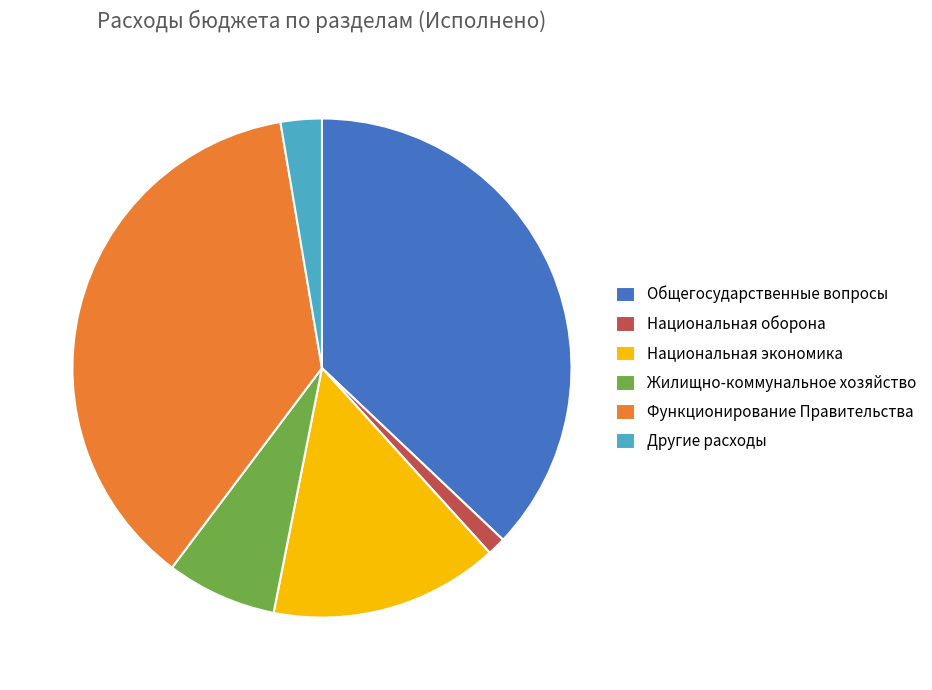

Does any single category account for the majority?

No